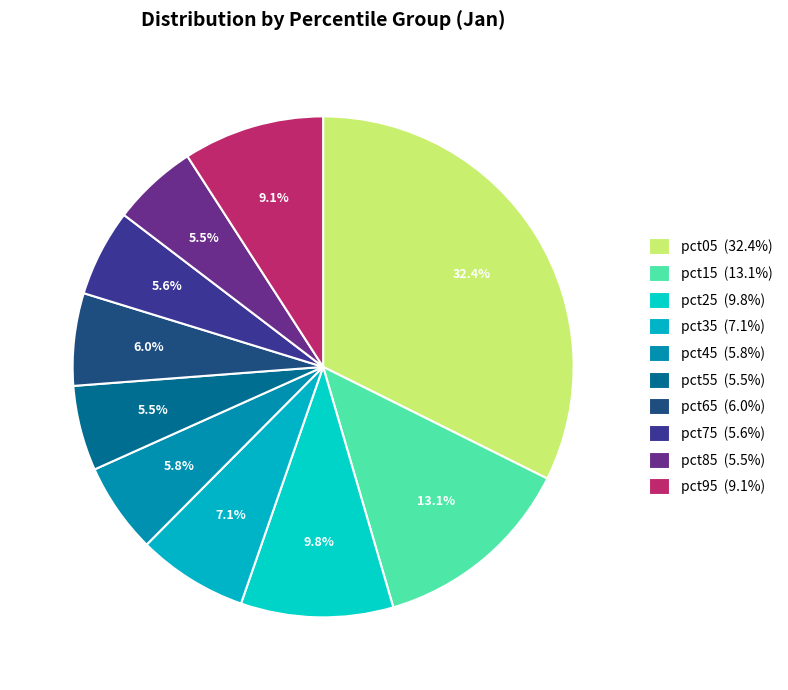

To the nearest percent, what portion does pct45 represent?

6%